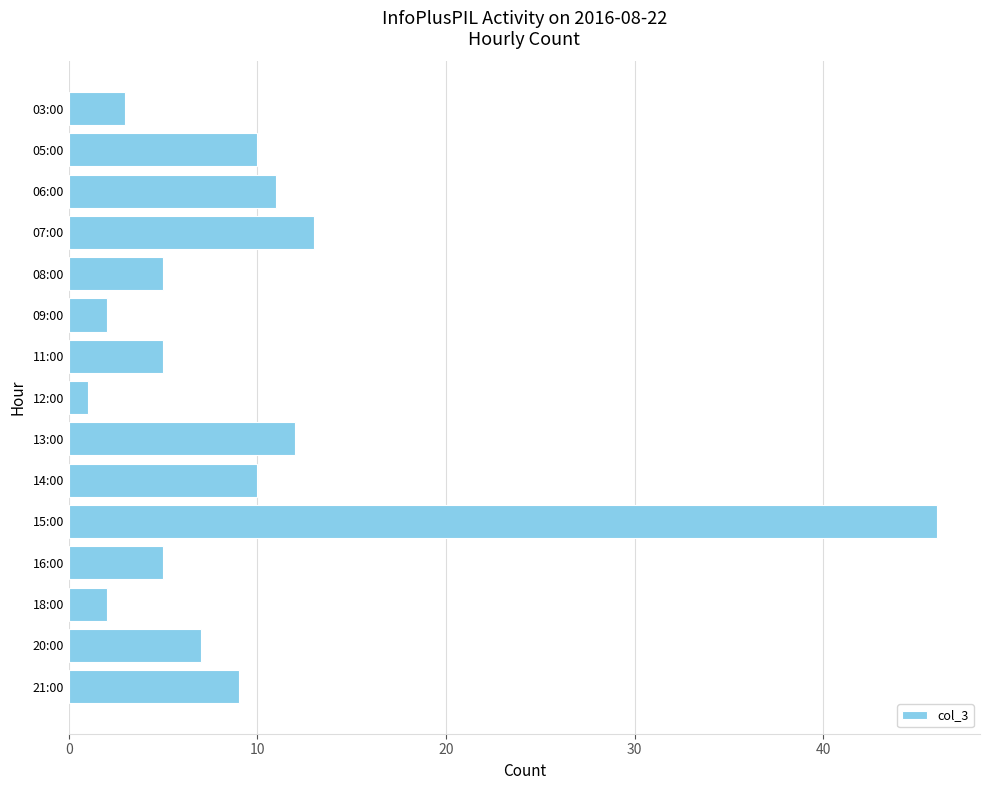

What is the label of the 9th bar from the top?

13:00